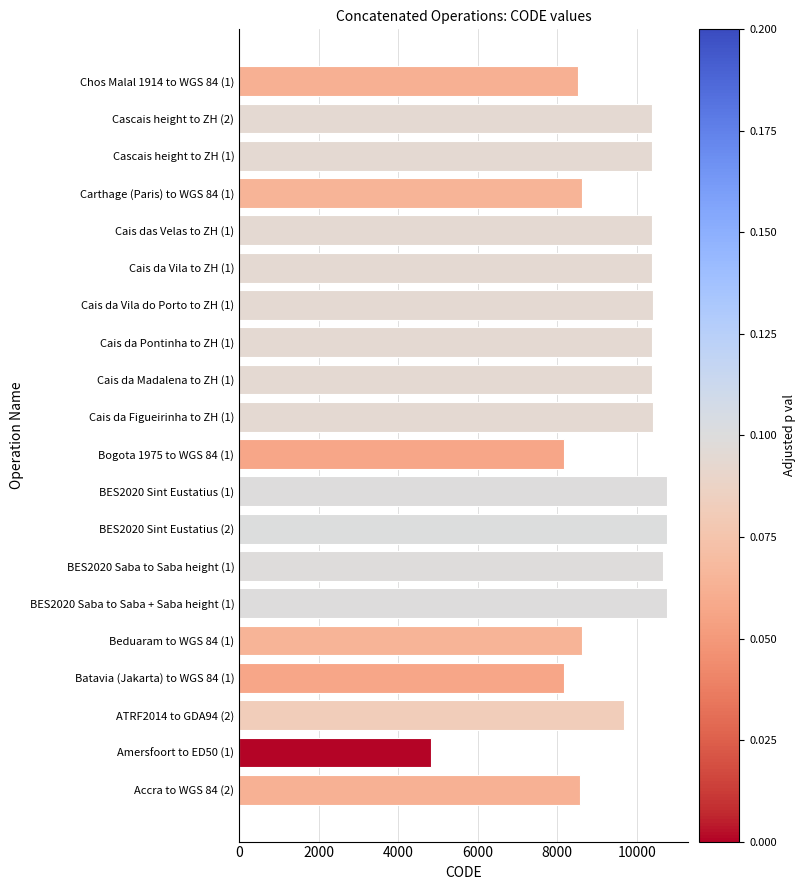

What is the sum of the values at Cais da Vila to ZH (1) and Cascais height to ZH (1)?

20787